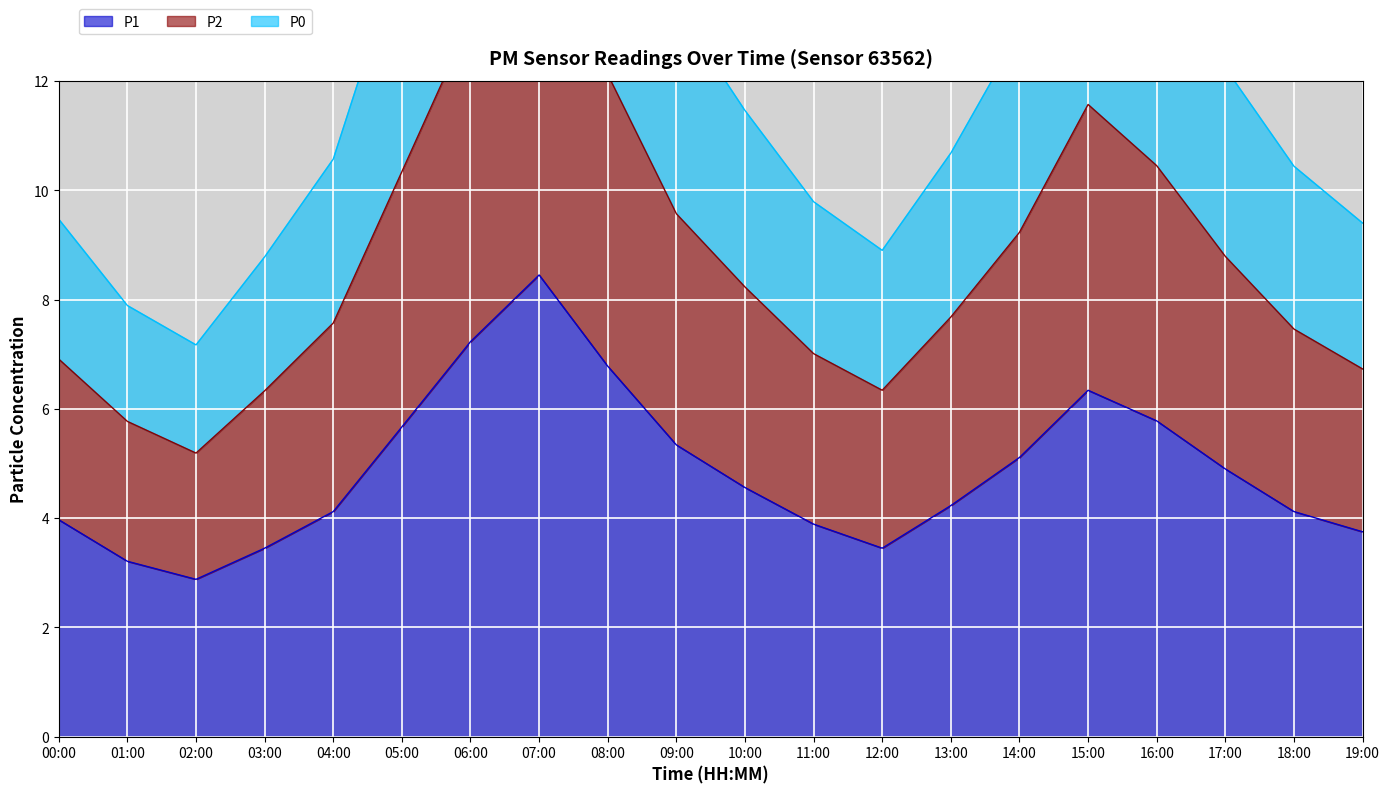

True or false: P1 has a value of 4.0 at 00:00.

True